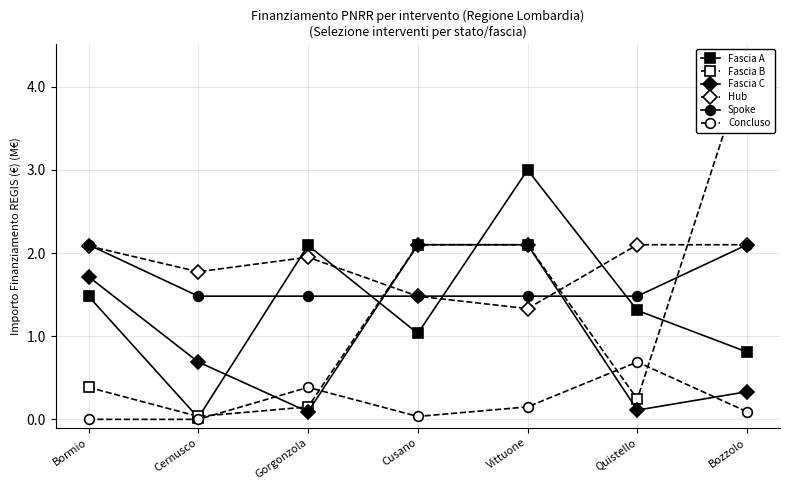

True or false: Concluso and Fascia A intersect in this chart.

False